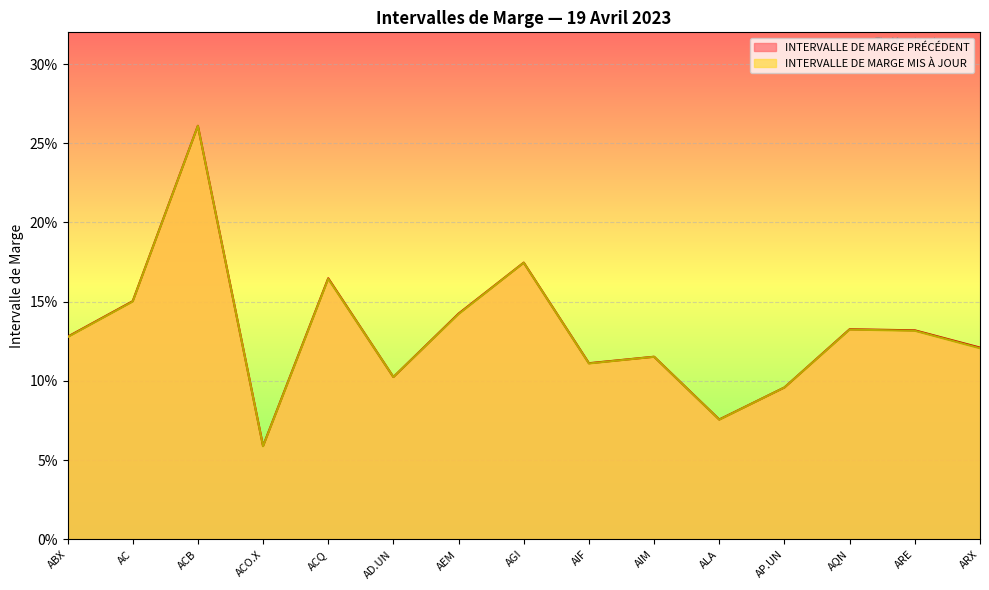

At how many categories does at least one series exceed 0?

15